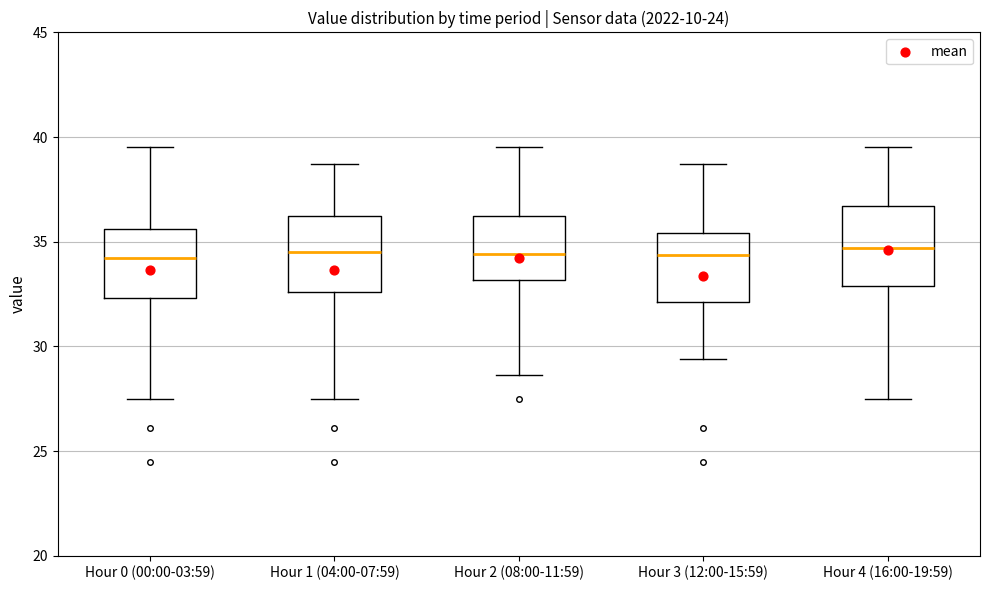

Where does the median line of the box for Hour 2 (08:00-11:59) sit on the y-axis? The values are not printed on the chart, so give them approximately, as read against the axis.

34.5